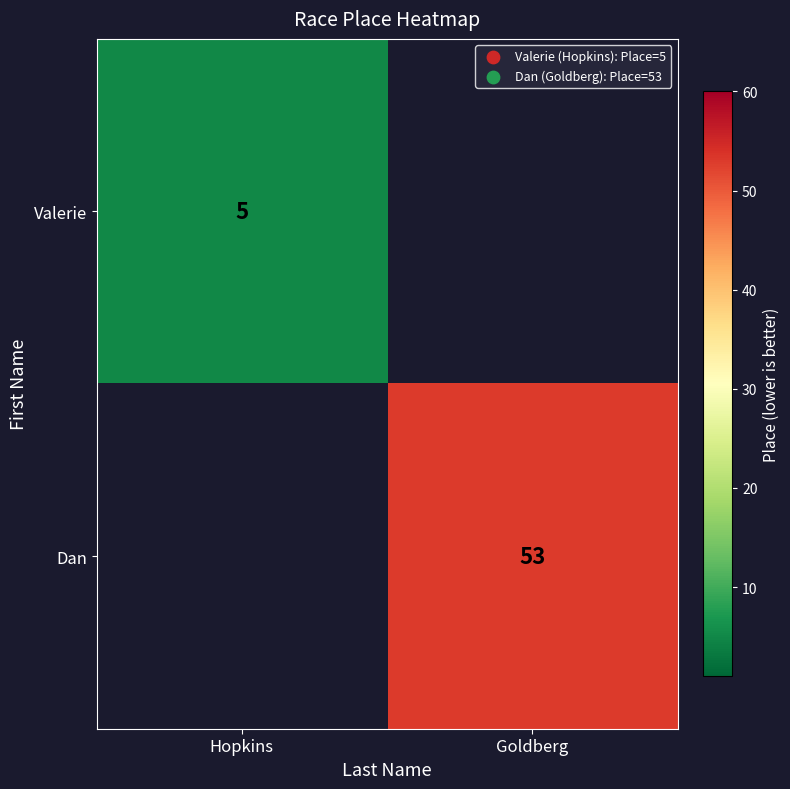

True or false: Dan has a value of 53 at Goldberg.

True